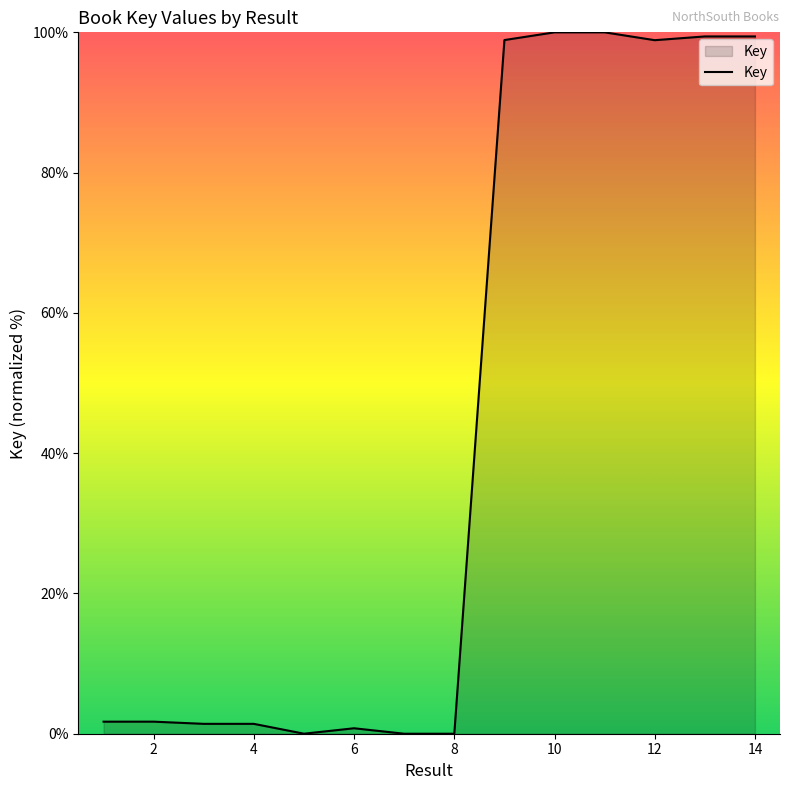

What is the difference between the maximum and minimum values?

100.0